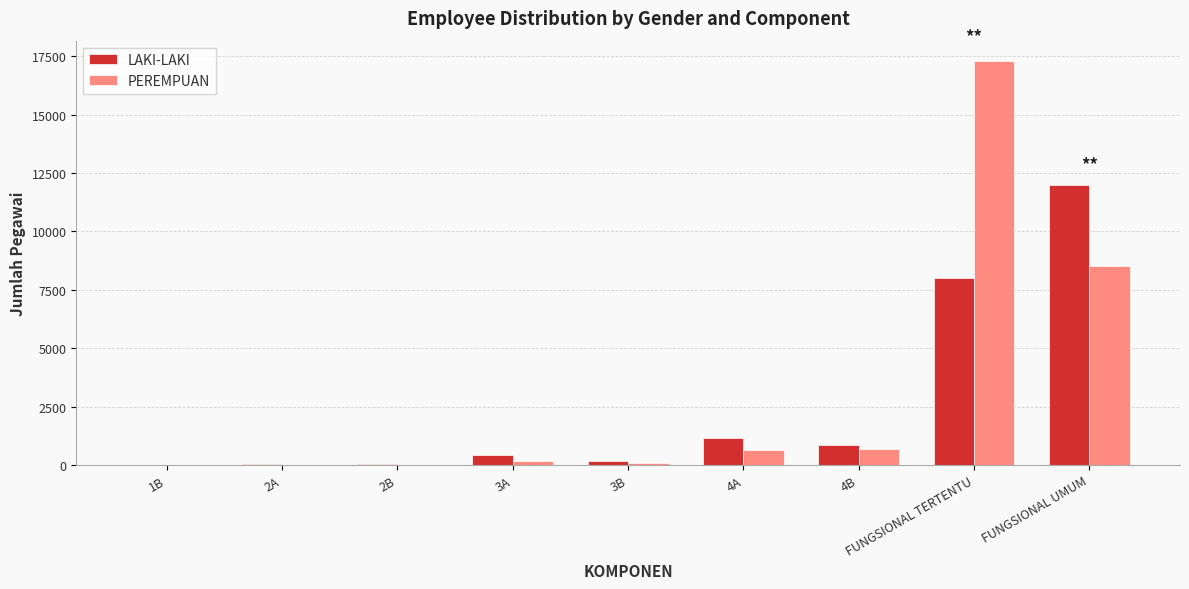

Is the value of LAKI-LAKI at 4A greater than the value of PEREMPUAN at 2B?

Yes